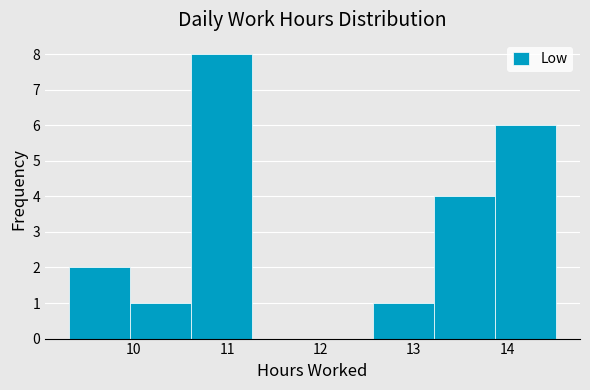

Reading left to right, transcribe this chart: for each bar, give the range it covers on the x-axis and its height. Neither the bar edges nor the heights are printed on the chart, so give them approximately, as read against the axes.

9.3 to 10.0: 2
10.0 to 10.6: 1
10.6 to 11.3: 8
11.3 to 11.9: 0
11.9 to 12.6: 0
12.6 to 13.2: 1
13.2 to 13.9: 4
13.9 to 14.5: 6